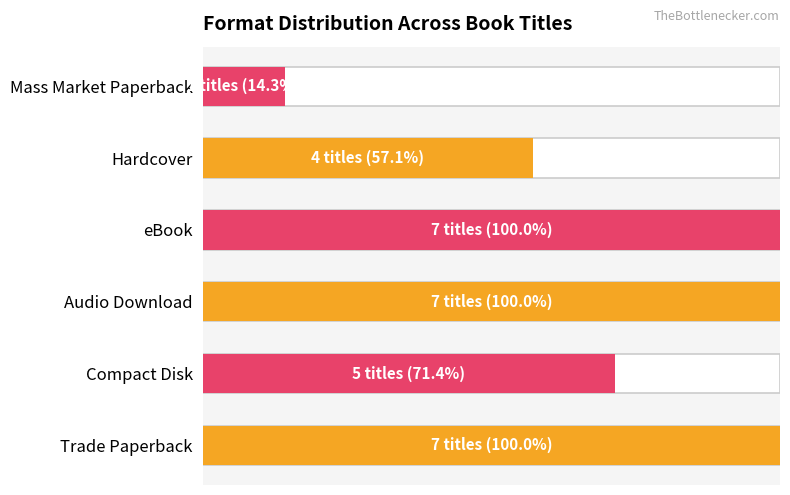

The chart shows a value of 152.4 at eBook. True or false?

False